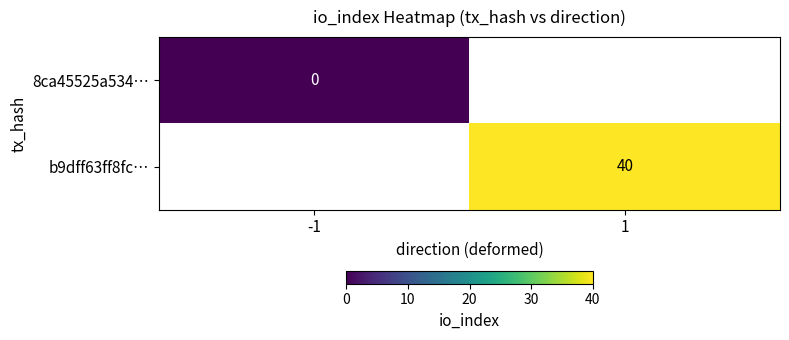

How many distinct data groups are displayed?

2